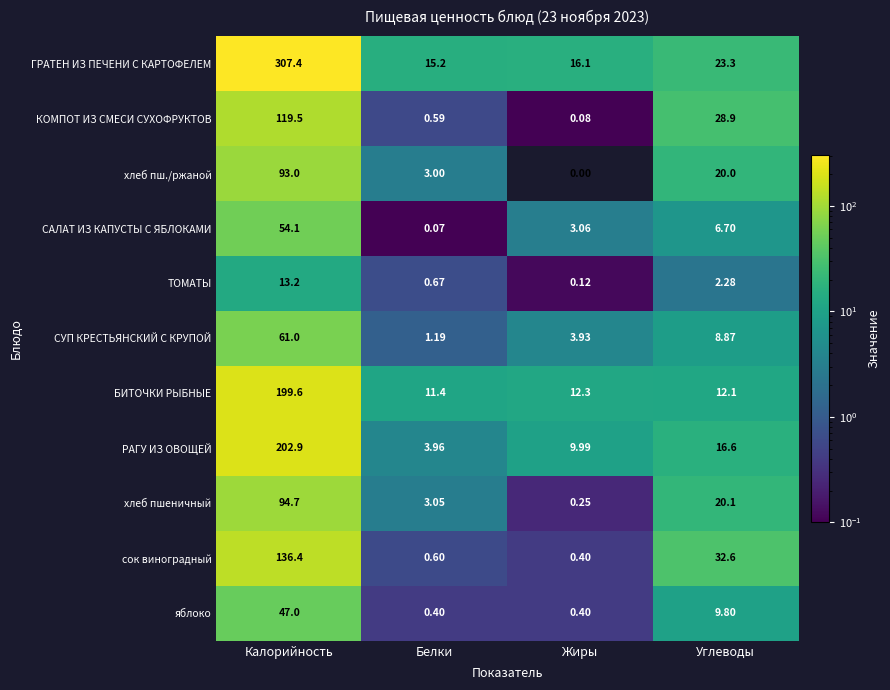

At how many categories does at least one series exceed 60?

1